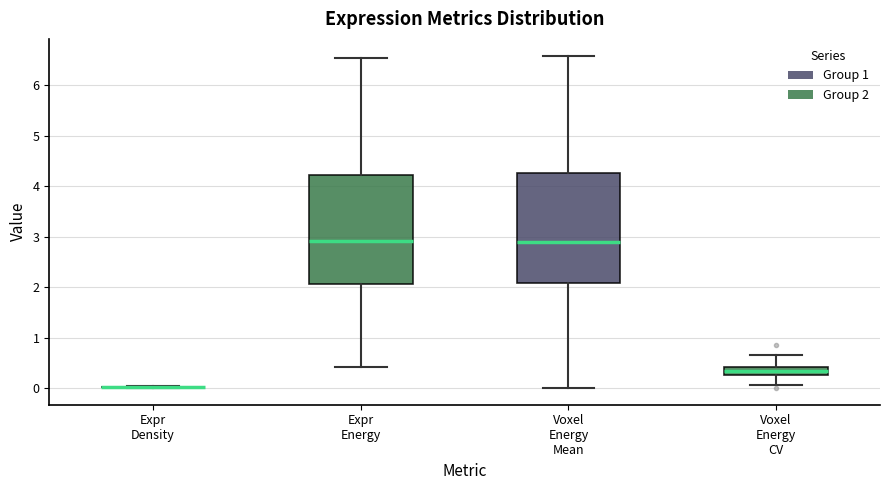

Reading left to right, transcribe this box plot: for each box, give where its median line is, the range the box spans, and where its two whiskers end, as read against the y-axis. The values are not printed on the chart, so give them approximately, as read against the axis.

Expr Density: box collapsed to a line at 0.0, whiskers 0.0 to 0.0
Expr Energy: median 2.9, box 2.1 to 4.2, whiskers 0.4 to 6.5
Voxel Energy Mean: median 2.9, box 2.1 to 4.3, whiskers 0.0 to 6.6
Voxel Energy CV: median 0.3 (inside the box), box 0.3 to 0.4, whiskers 0.1 to 0.6